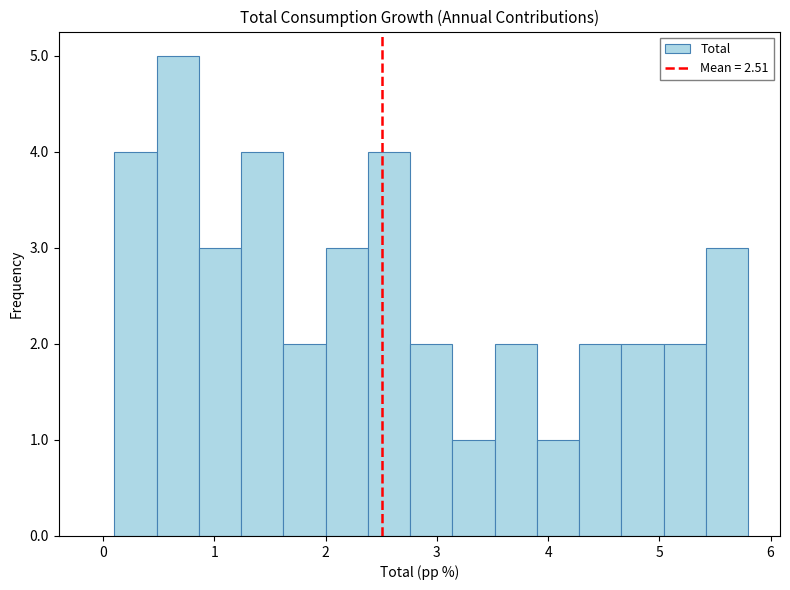

Around what value on the x-axis is the tallest bar? Give the approximate position of its centre, as read against the axis.

0.7